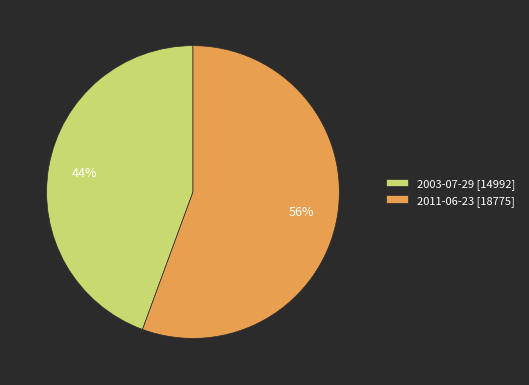

How many segments does this pie chart have?

2